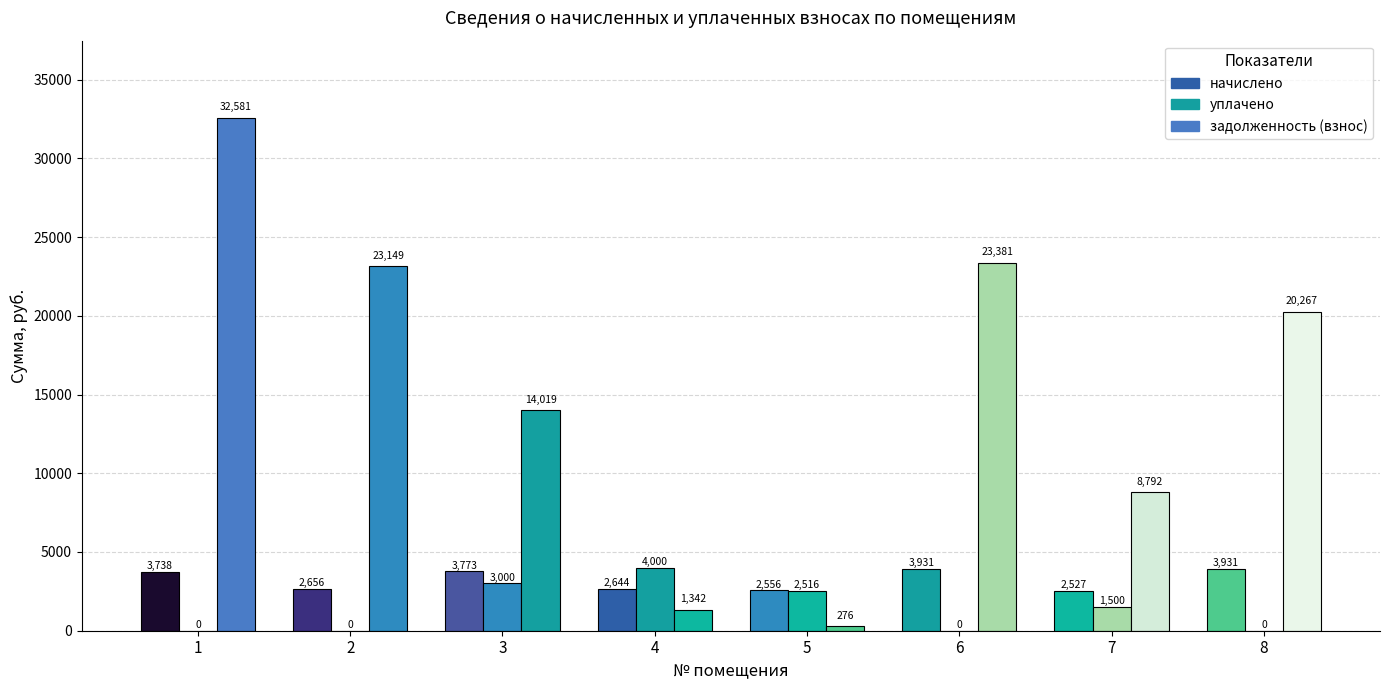

What is the sum of all задолженность (взнос) values?

123807.2